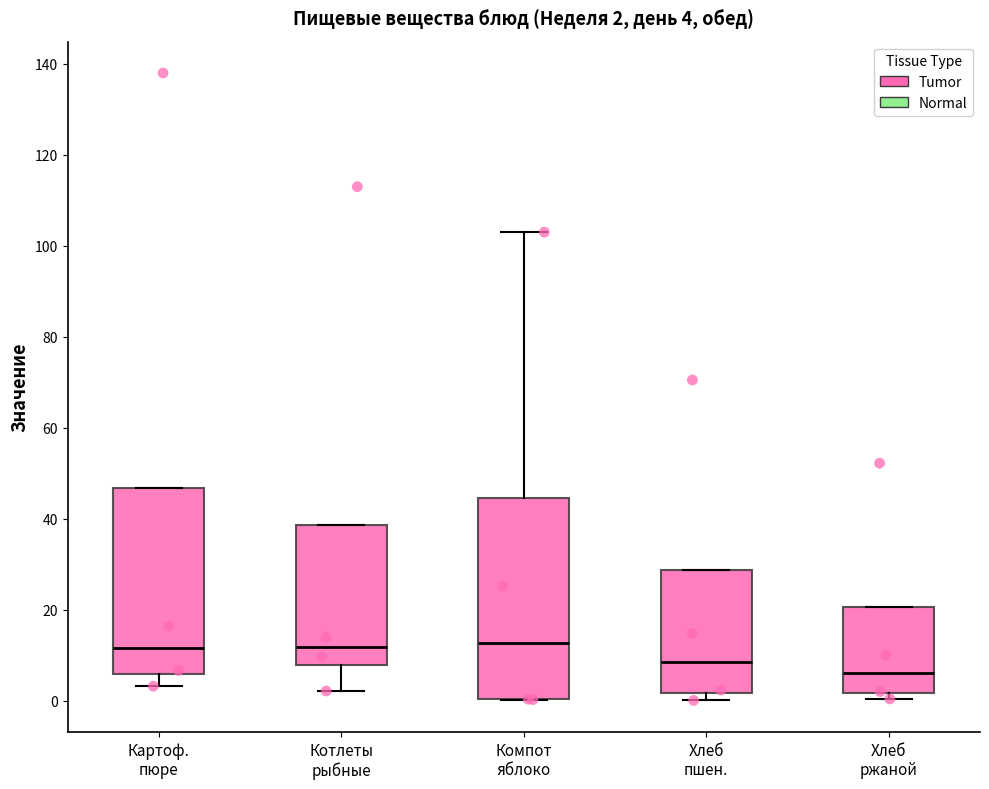

Comparing the boxes themselves (not the whiskers), which one is the tallest?

Компот яблоко